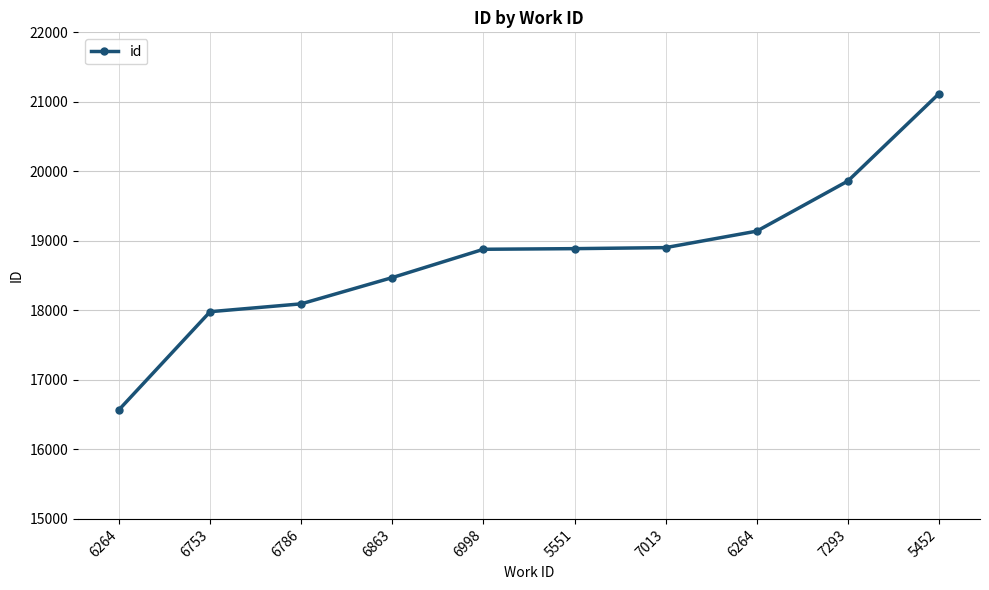

What is the change in value from 6786 to 6998?

+785